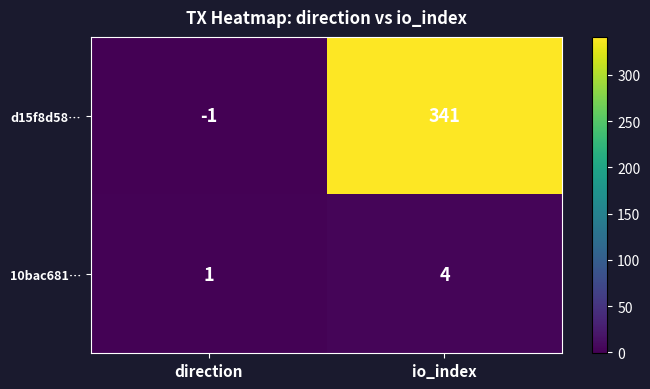

Is it true that 10bac681… equals 1 at direction?

True